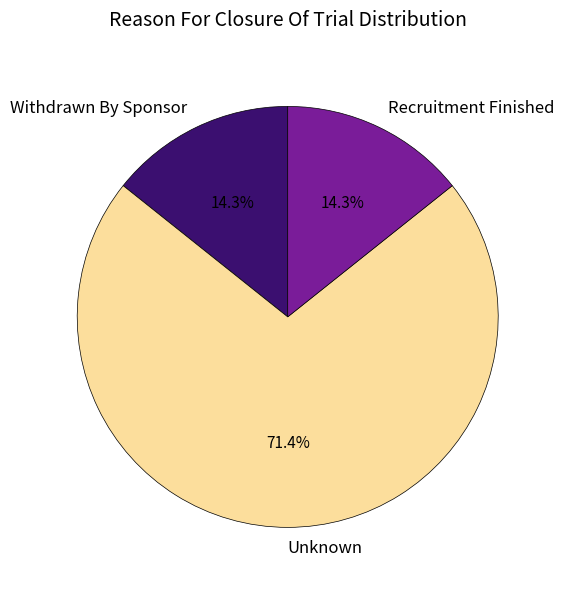

Count the number of slices in the pie.

3